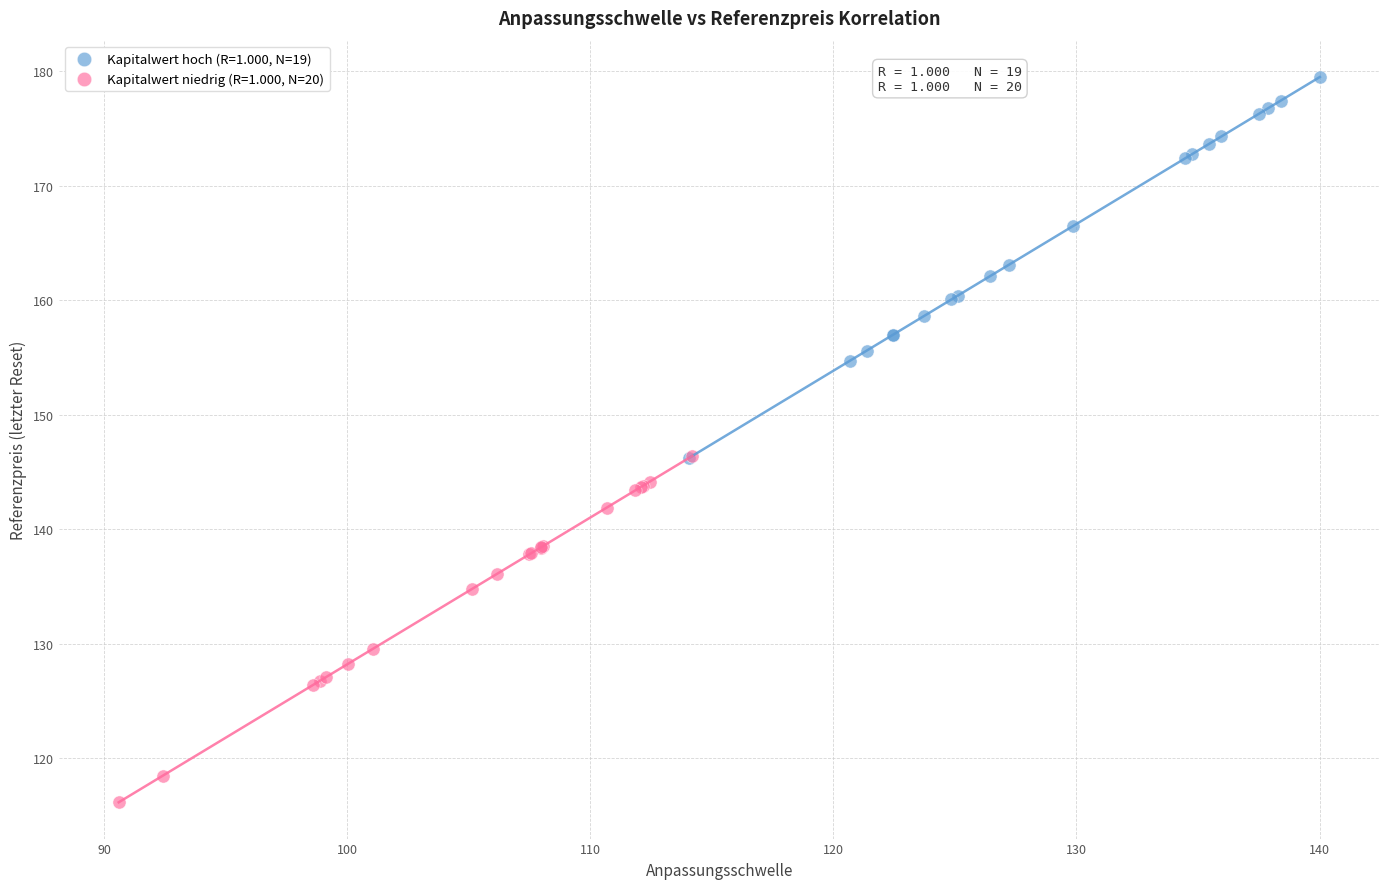

Which series contains the lowest Y value?

Kapitalwert niedrig (R=1.000, N=20)